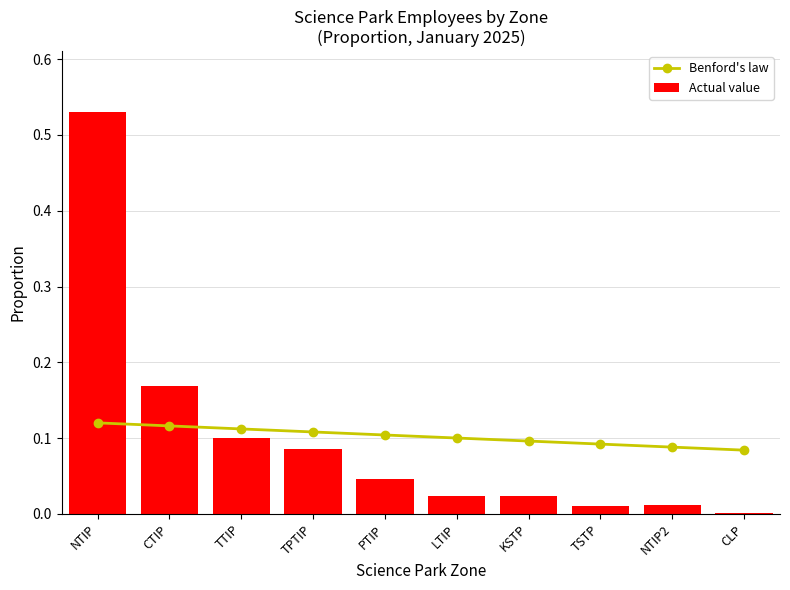

Reading left to right, list all the values displayed in this chart.

Benford's law: 0.1	0.1	0.1	0.1	0.1	0.1	0.1	0.1	0.1	0.1
Actual value: 0.5	0.2	0.1	0.1	0.0	0.0	0.0	0.0	0.0	0.0